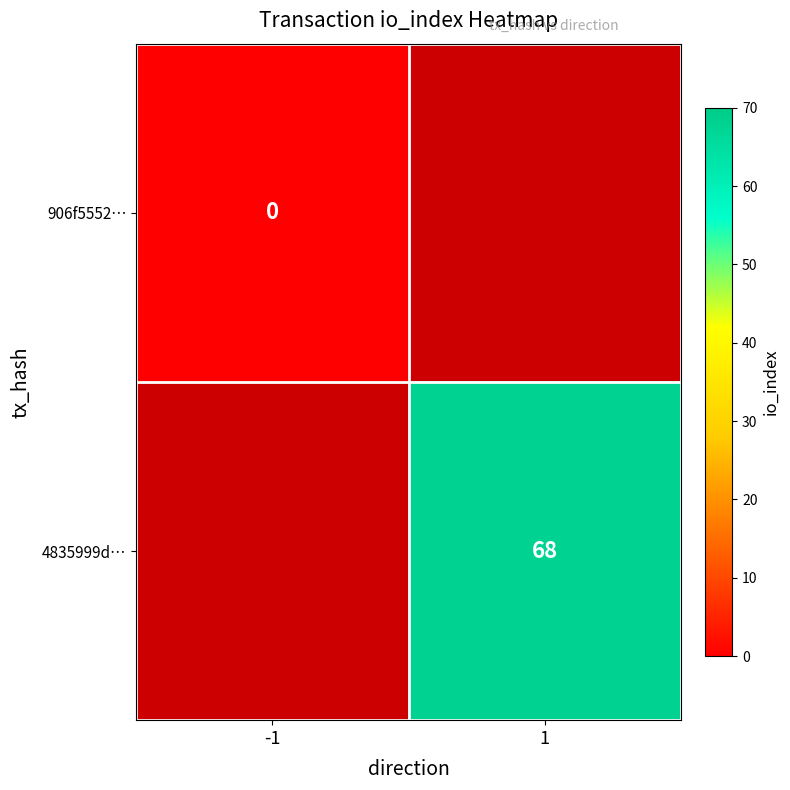

Is it true that 4835999d… equals 110 at 1?

False